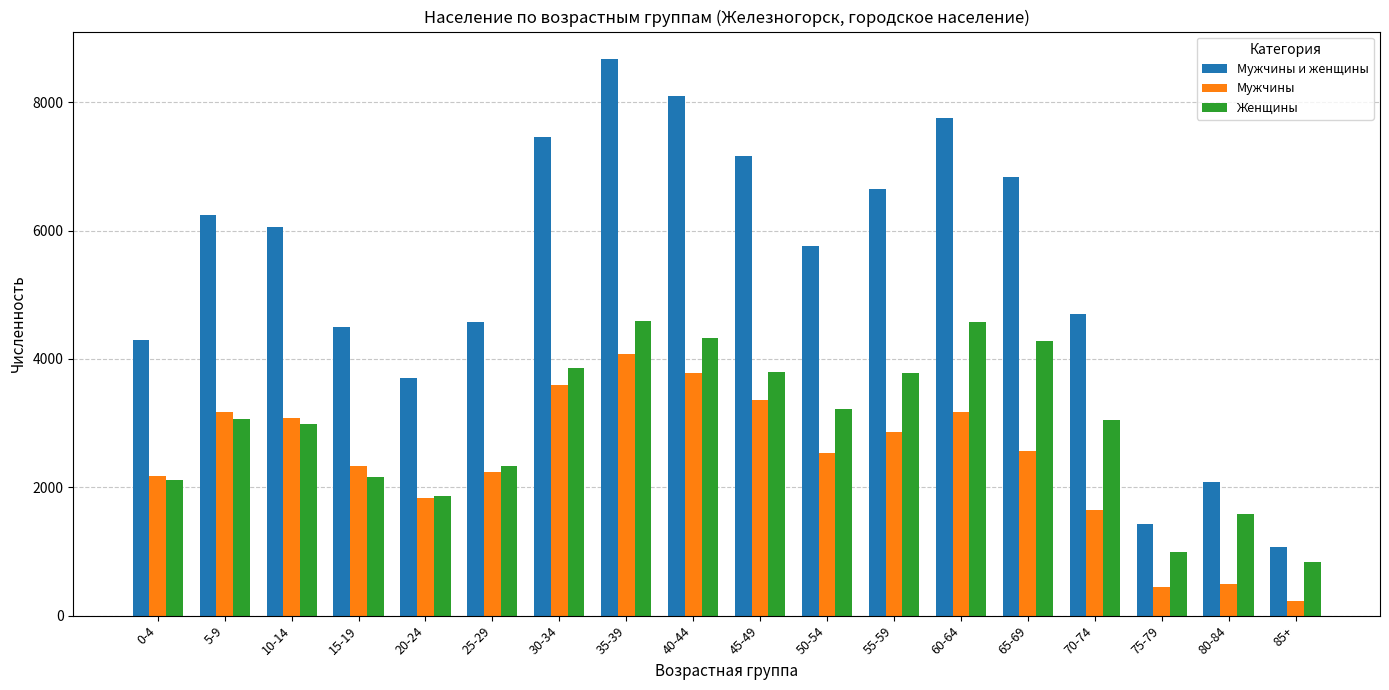

Rank the series at 50-54 from highest to lowest value.

Мужчины и женщины, Женщины, Мужчины